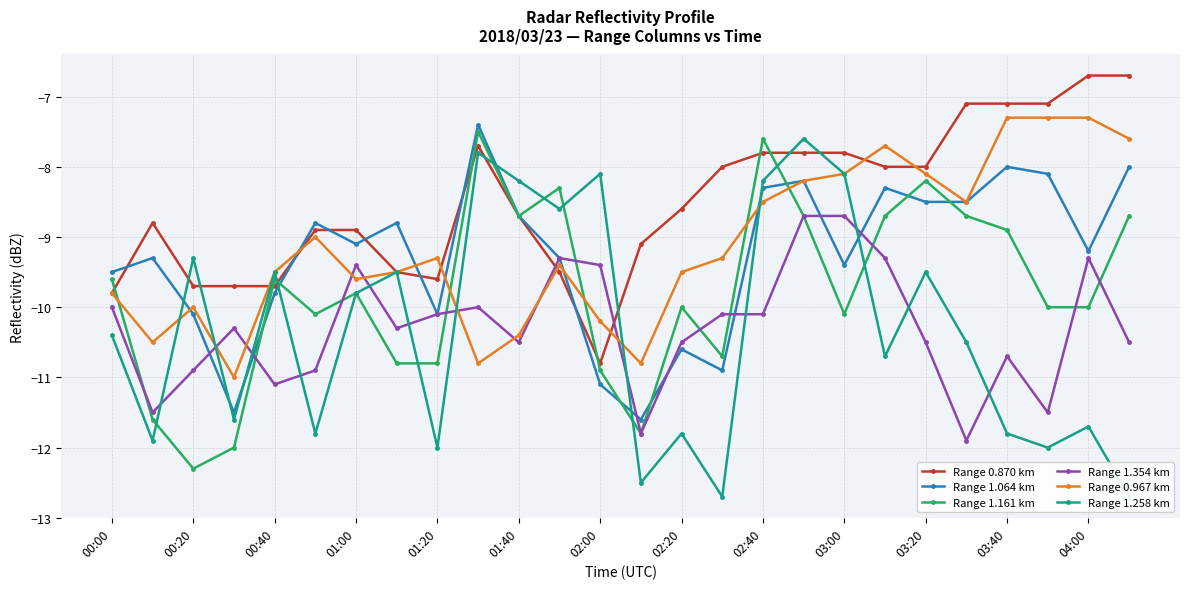

What is the value of the Range 0.967 km point at the 8th from the left?

-9.5